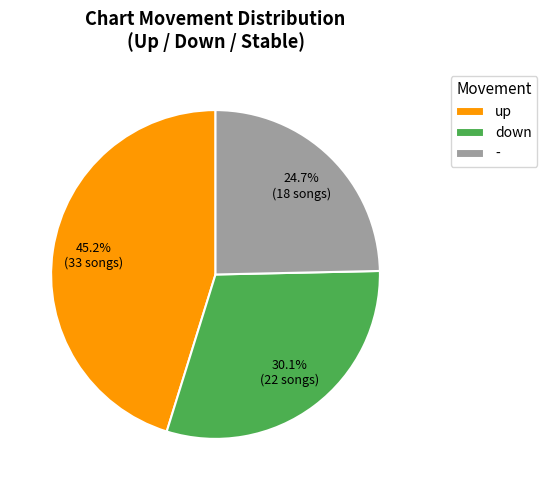

Combined, what portion of the pie is - and down?

54.8%